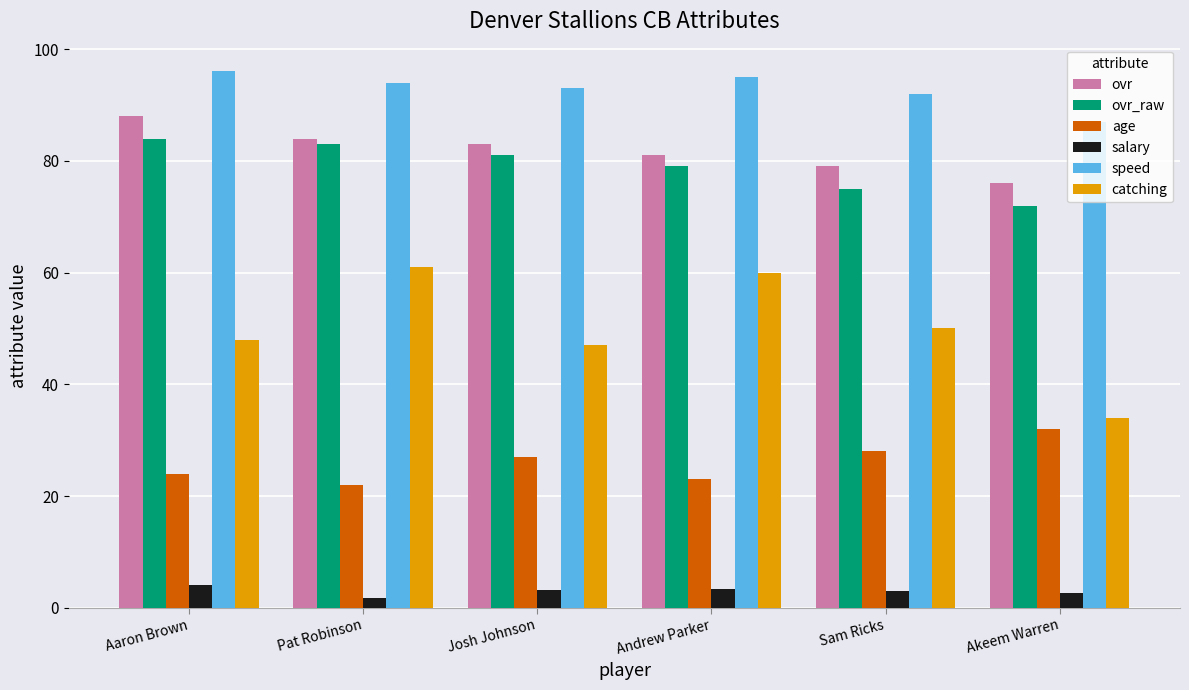

Are the bars horizontal?

No